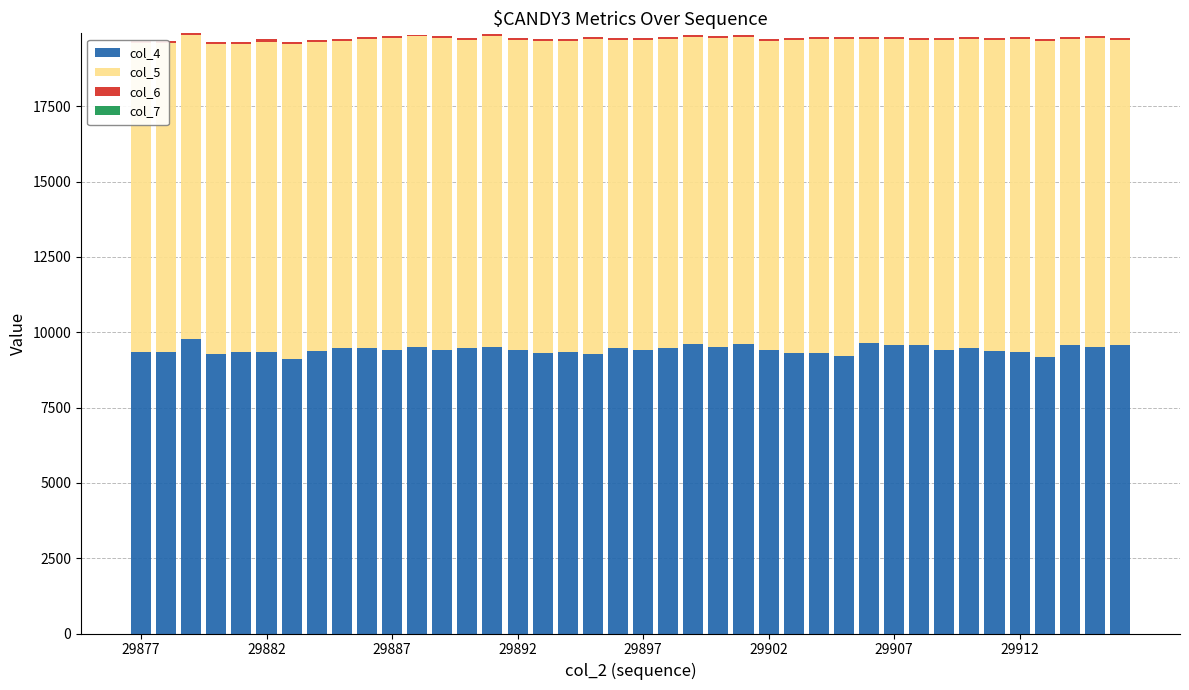

At which label does col_5 first exceed 10266?

29892